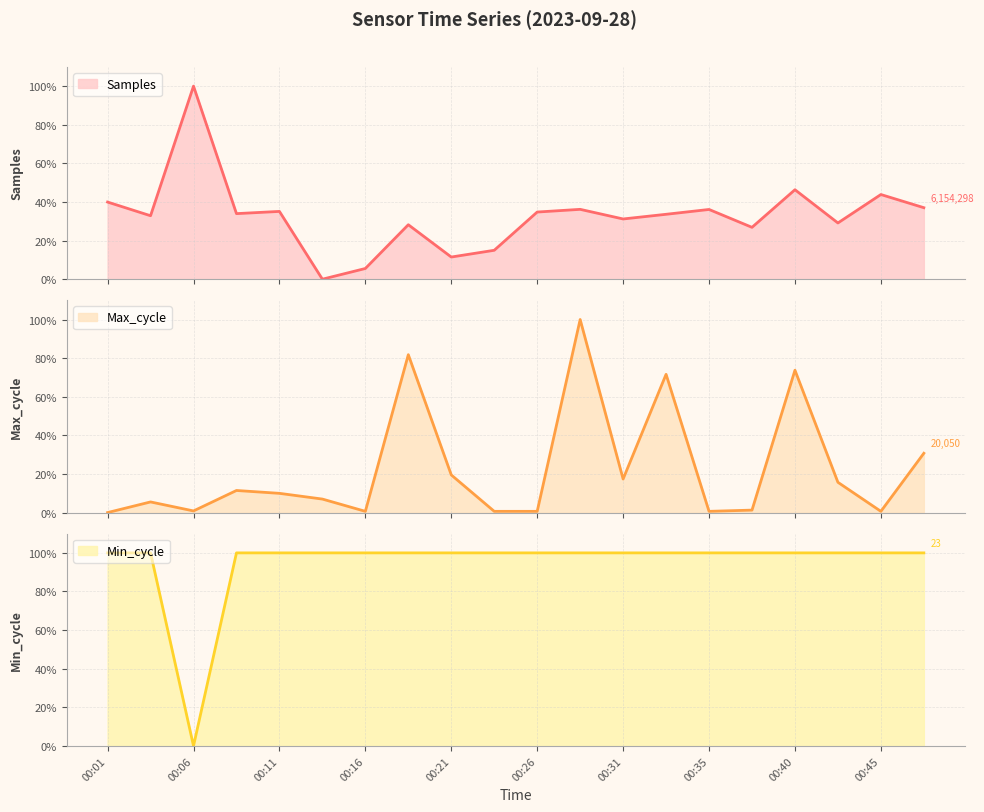

What is the sum of all Samples values?

657.2